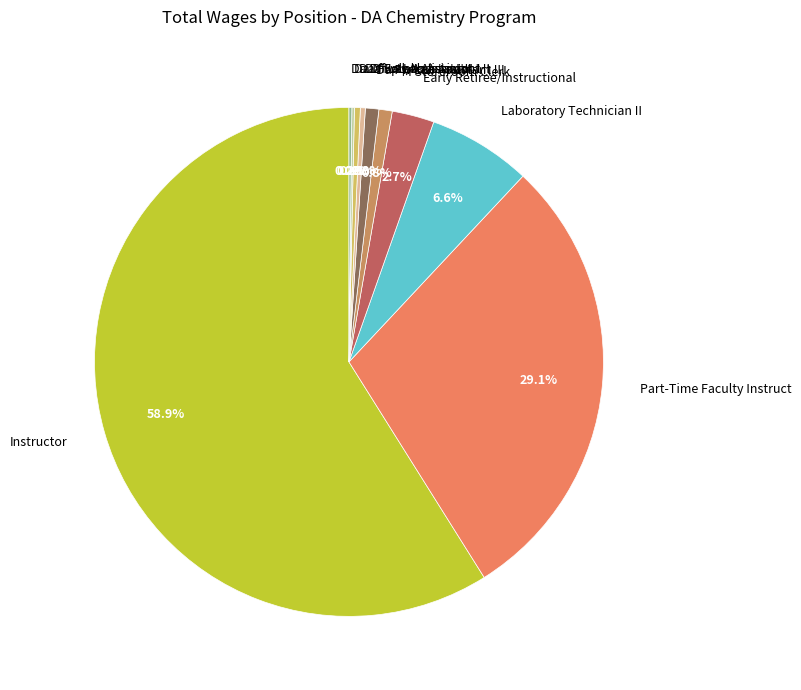

Which slice represents more than half of the pie?

Instructor